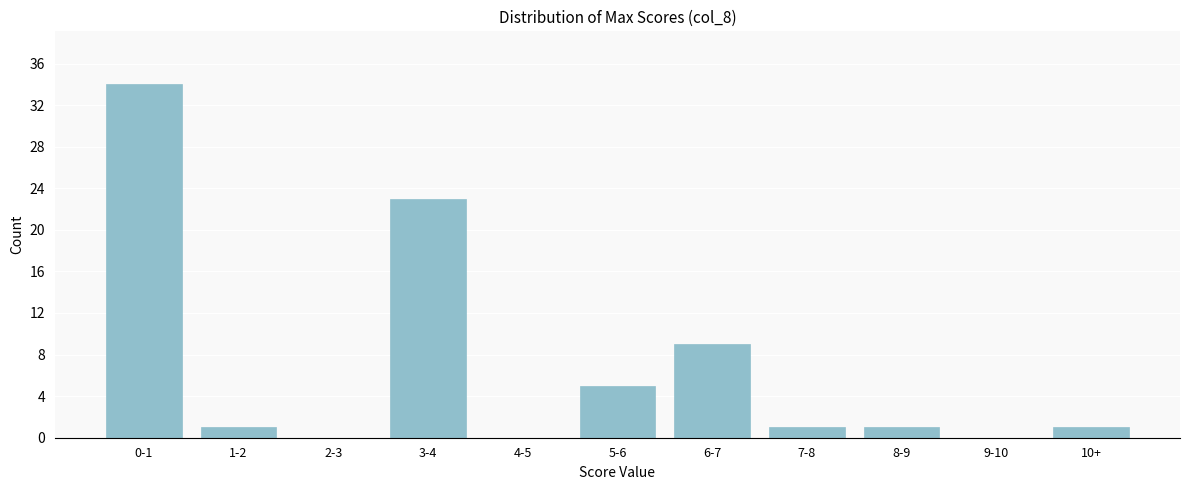

Reading left to right, what are all the values shown in this chart?

0-1=34	1-2=1	2-3=0	3-4=23	4-5=0	5-6=5	6-7=9	7-8=1	8-9=1	9-10=0	10+=1